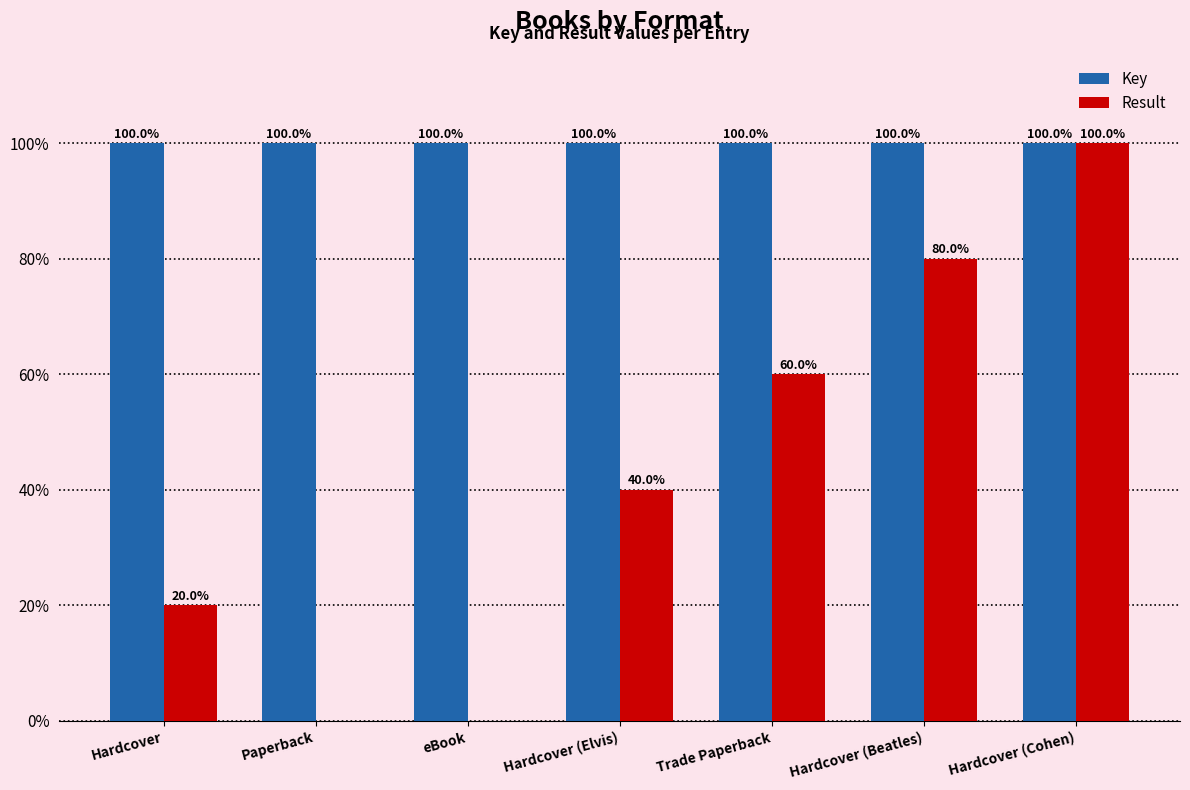

Where is Result nearest to the value 50?

Hardcover (Elvis)